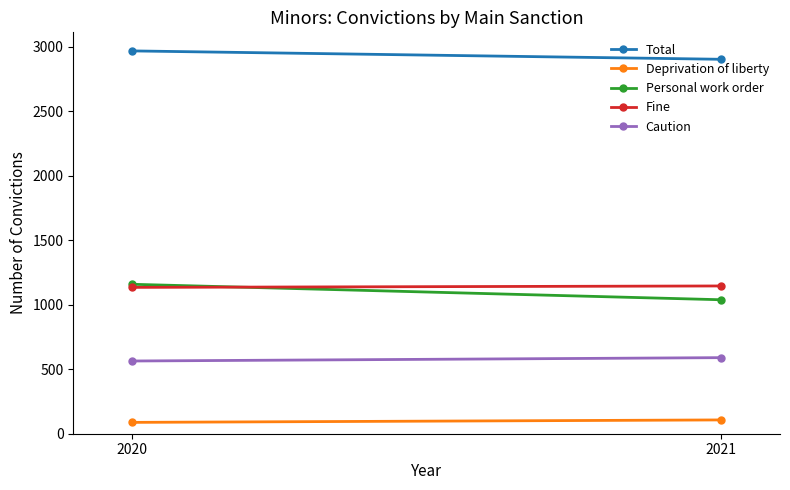

At how many categories does at least one series exceed 2427?

2